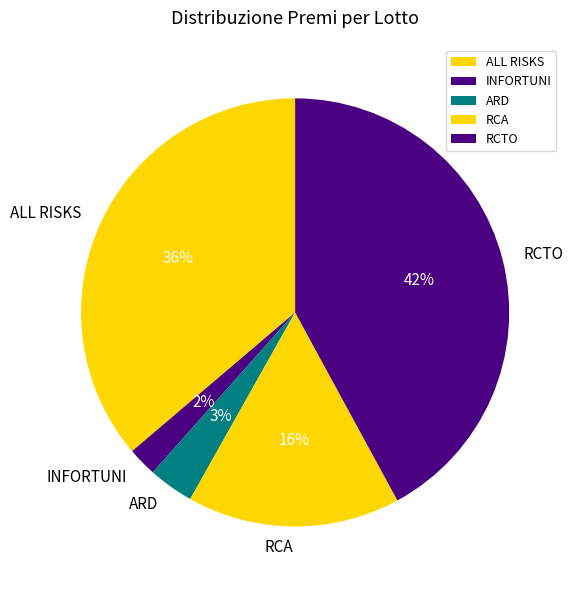

To the nearest percent, what is the difference between the ARD and ALL RISKS slice percentages?

33%